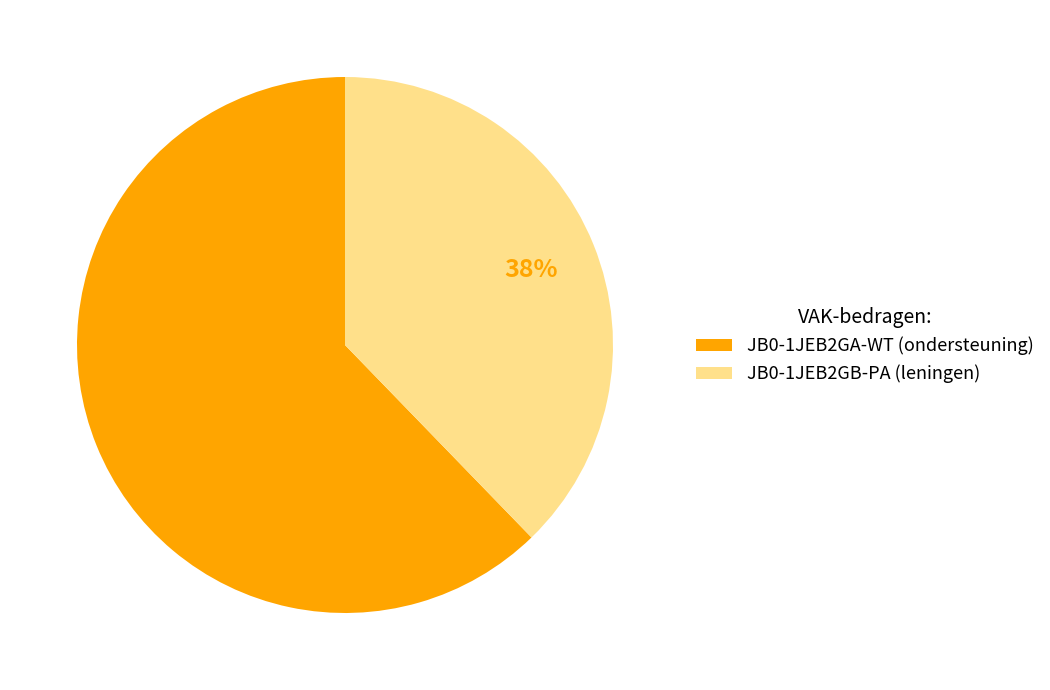

Does JB0-1JEB2GB-PA represent more than half of the total?

No